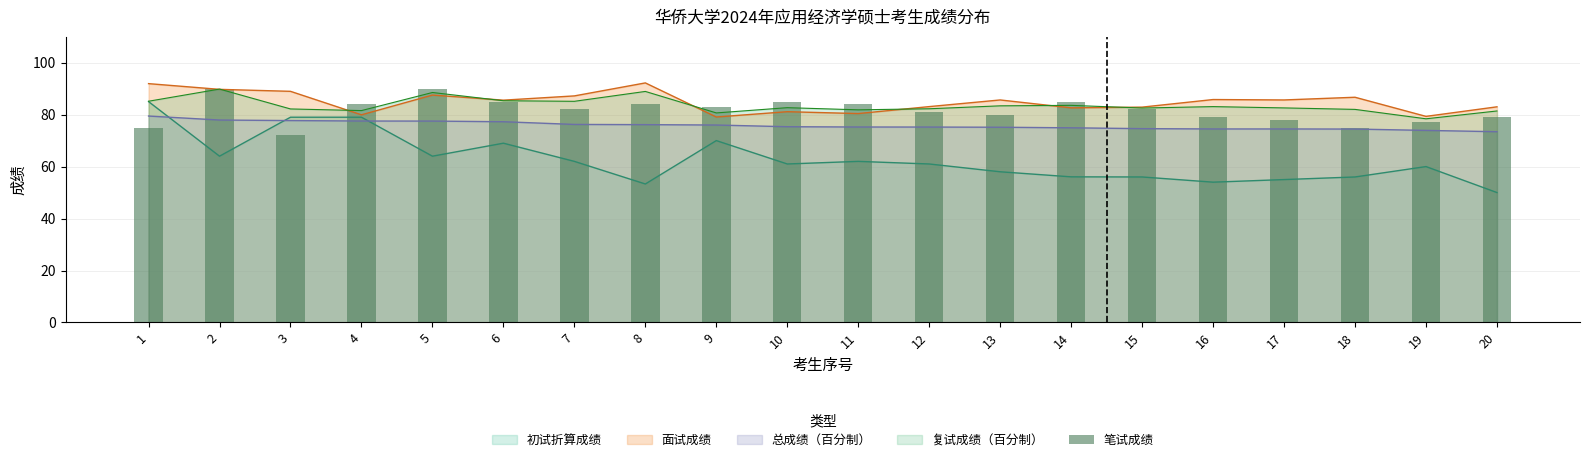

Is the value of 面试成绩 at 5 greater than the value of 总成绩（百分制） at 18?

Yes